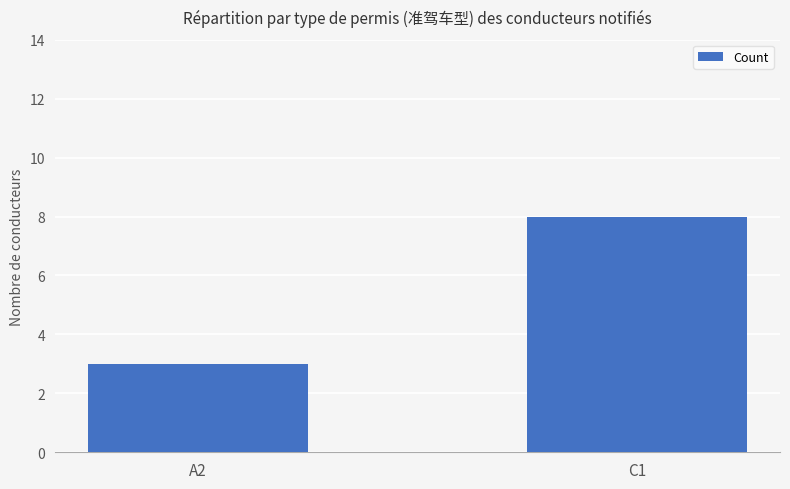

Rank the categories by value from highest to lowest.

C1, A2